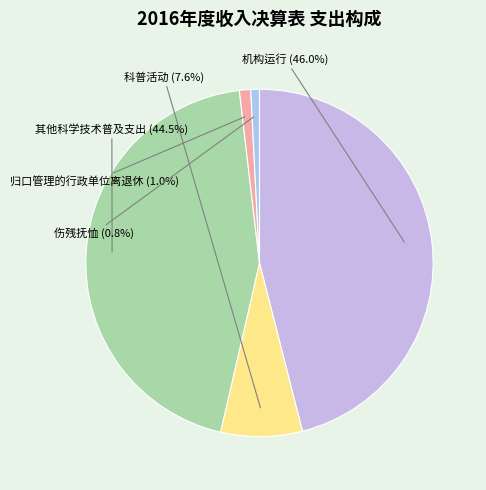

How many slices are in this pie chart?

5